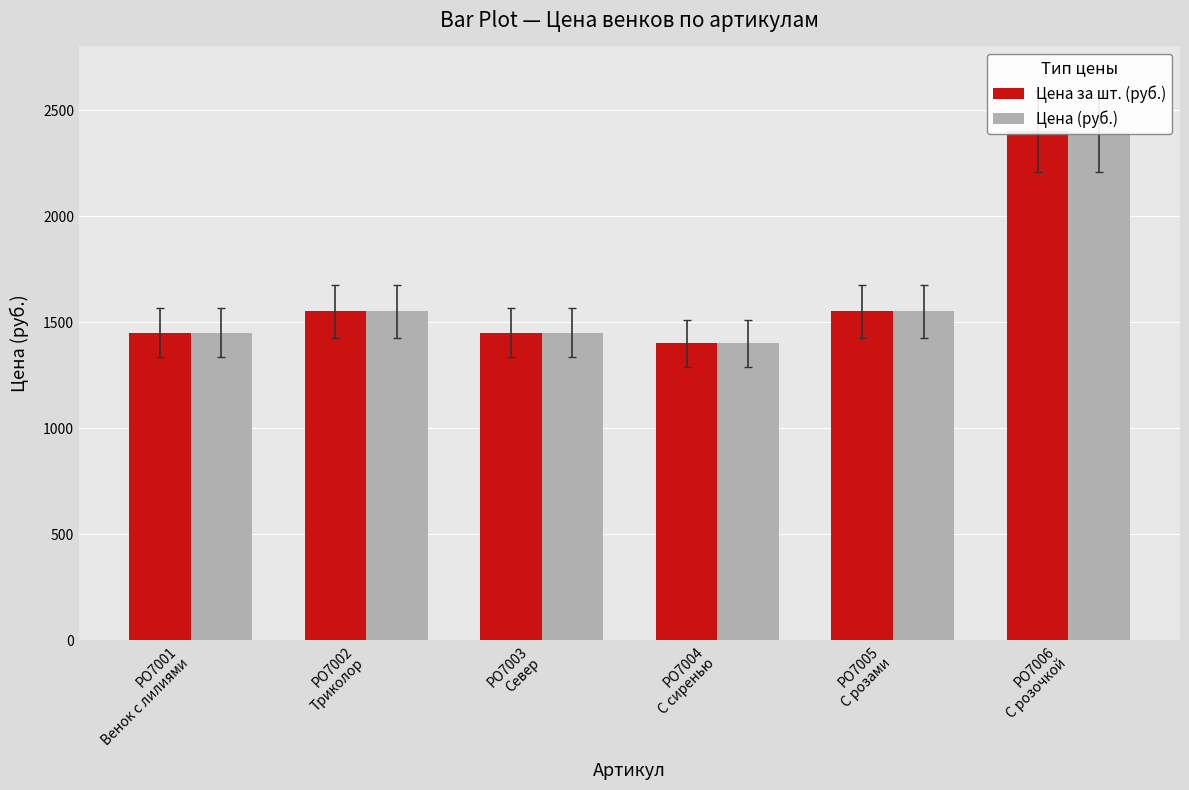

At which label does Цена за шт. (руб.) reach its peak?

РО7006
С розочкой